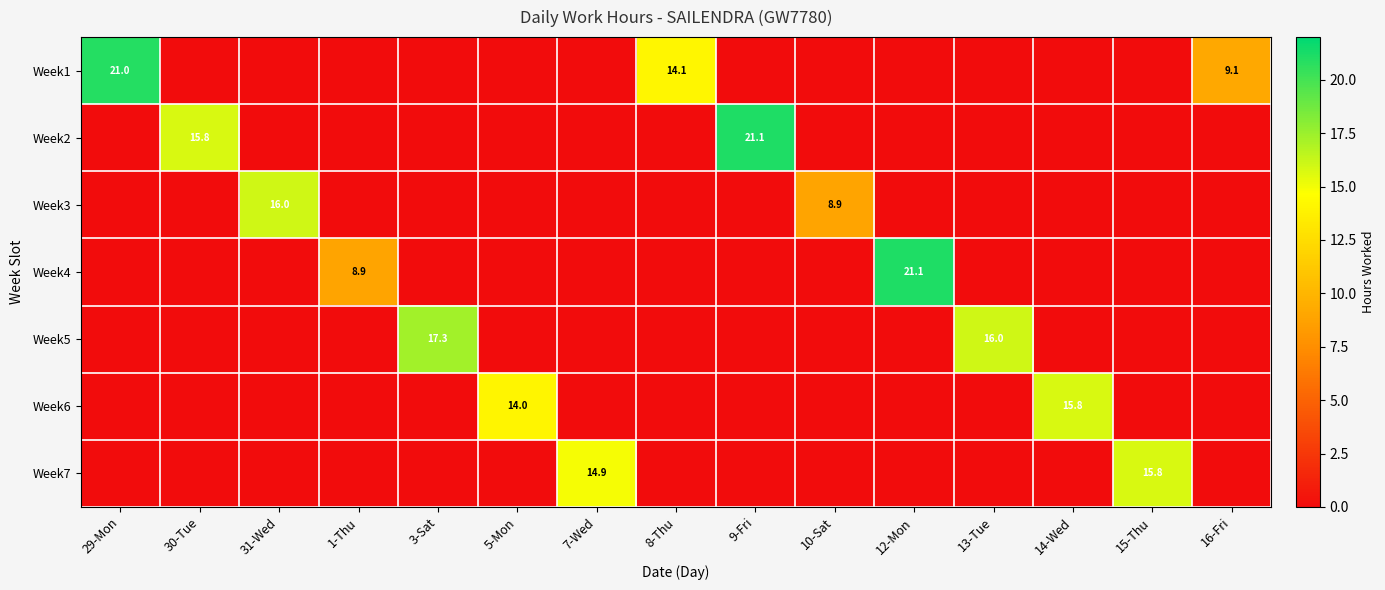

The value of Week1 at 16-Fri is 4.8. True or false?

False